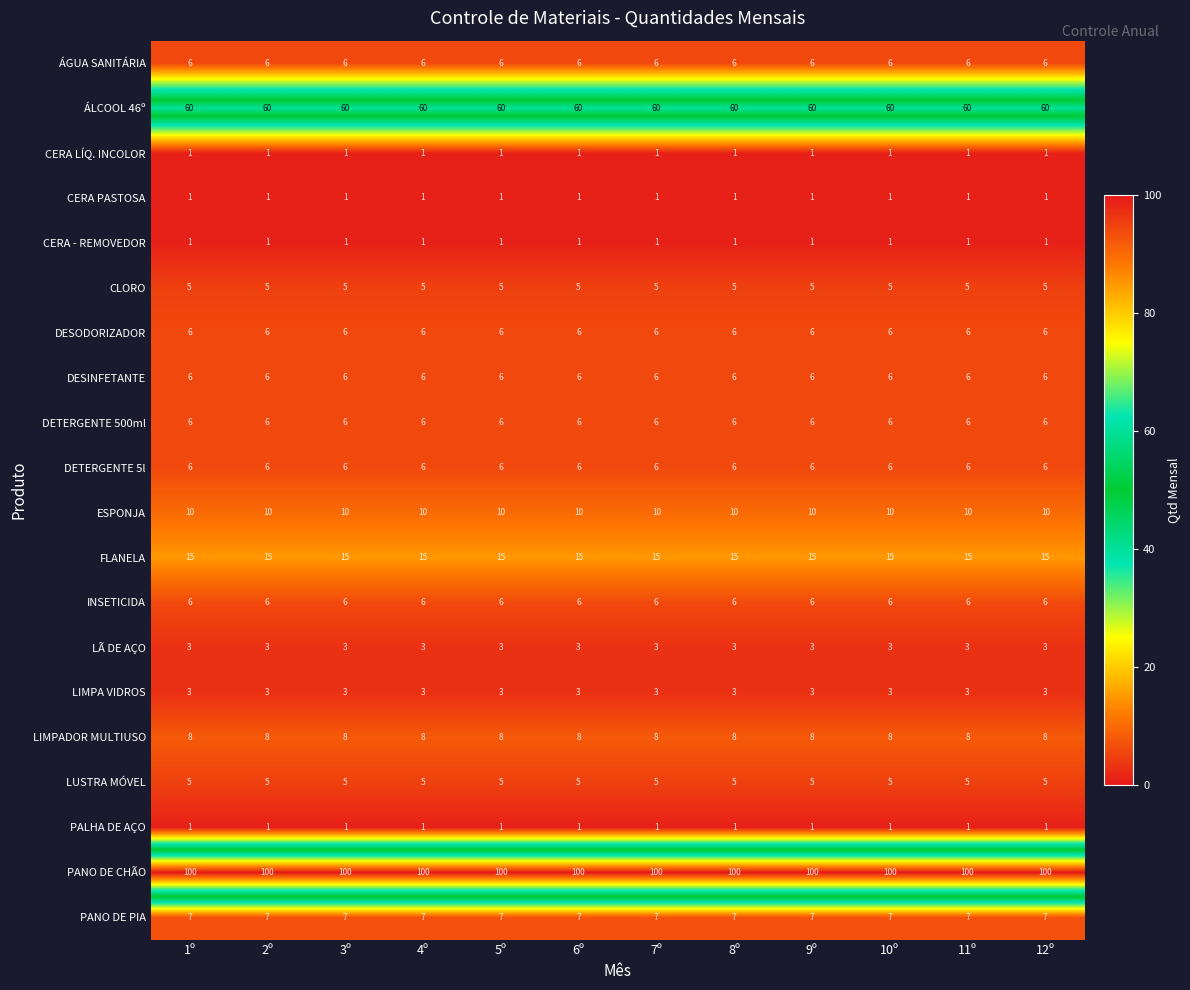

What is the greatest value displayed?

100